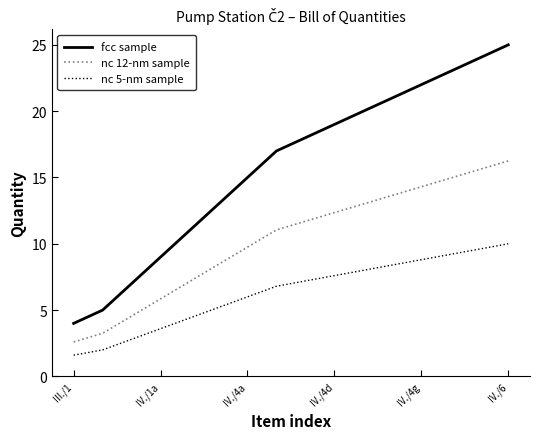

What is the greatest value displayed?

25.0